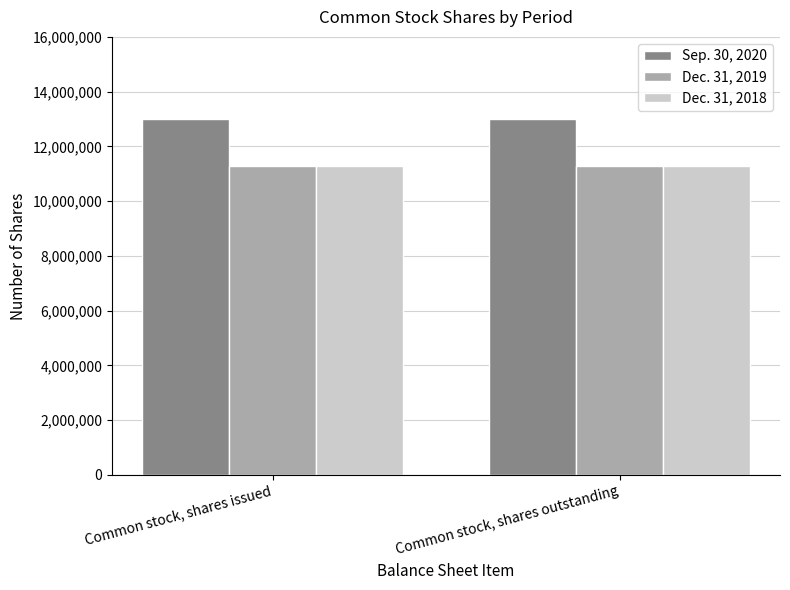

What is the sum of all Sep. 30, 2020 values?

26032774